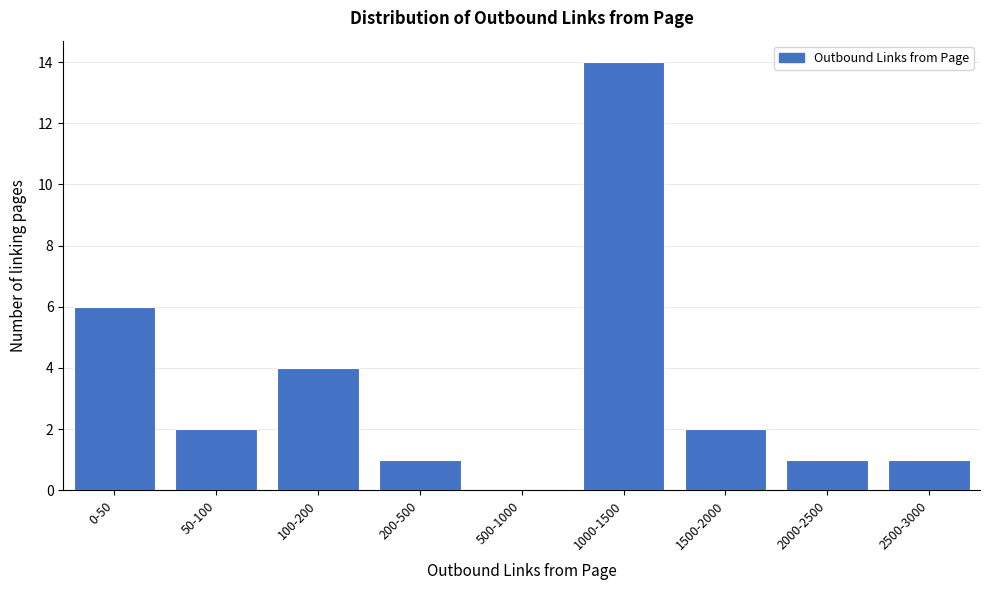

Reading left to right, extract all data points from this chart.

0-50=6	50-100=2	100-200=4	200-500=1	500-1000=0	1000-1500=14	1500-2000=2	2000-2500=1	2500-3000=1